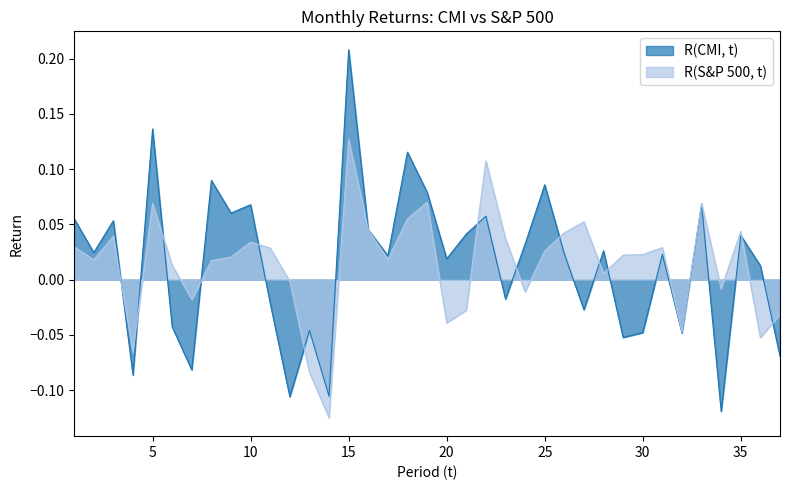

The value of R(CMI, t) at 34 is -0.1. True or false?

True